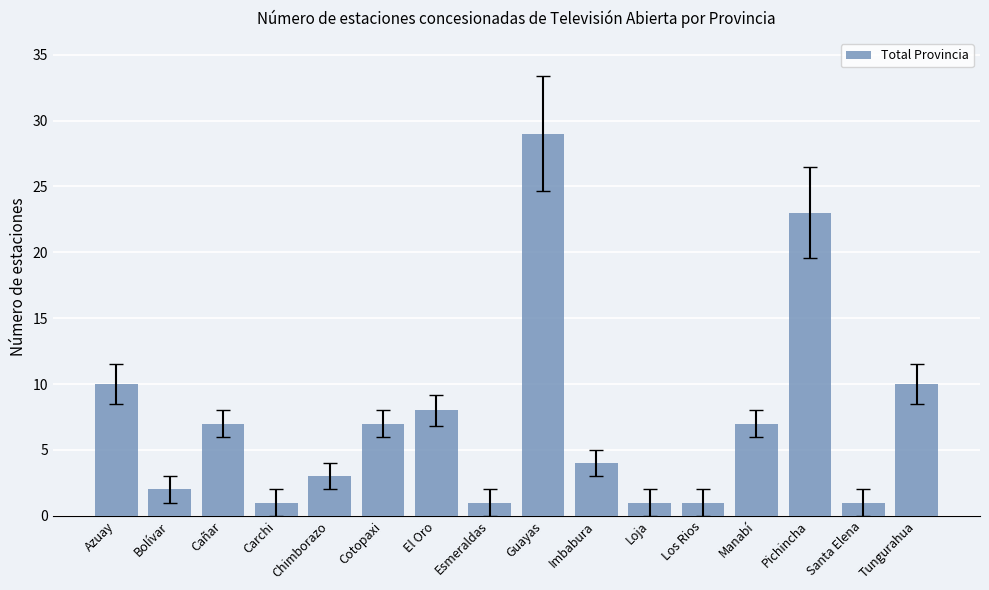

Between Los Rios and Guayas, which is larger?

Guayas